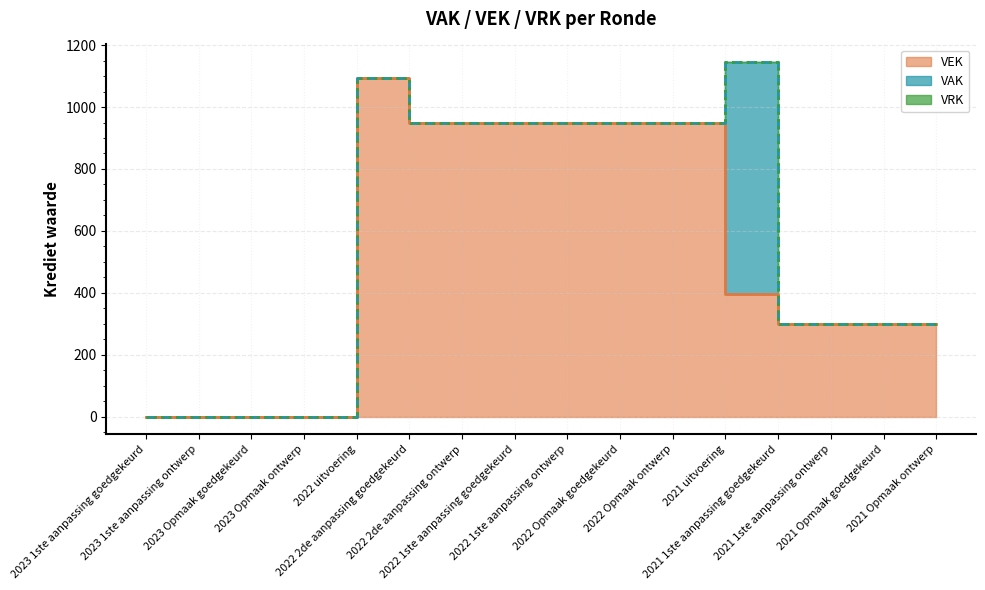

True or false: VAK and VRK cross at least once.

False